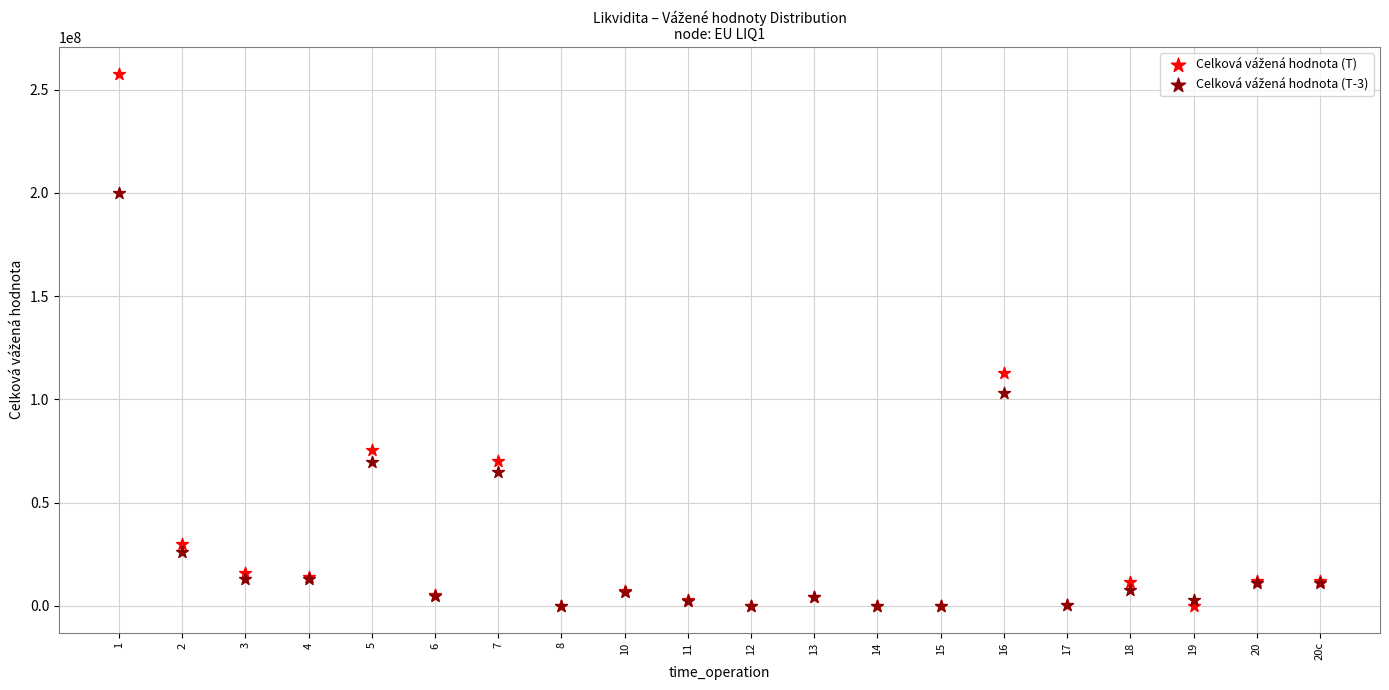

Across all series, what Y value is closest to 128879946?

112656747.4